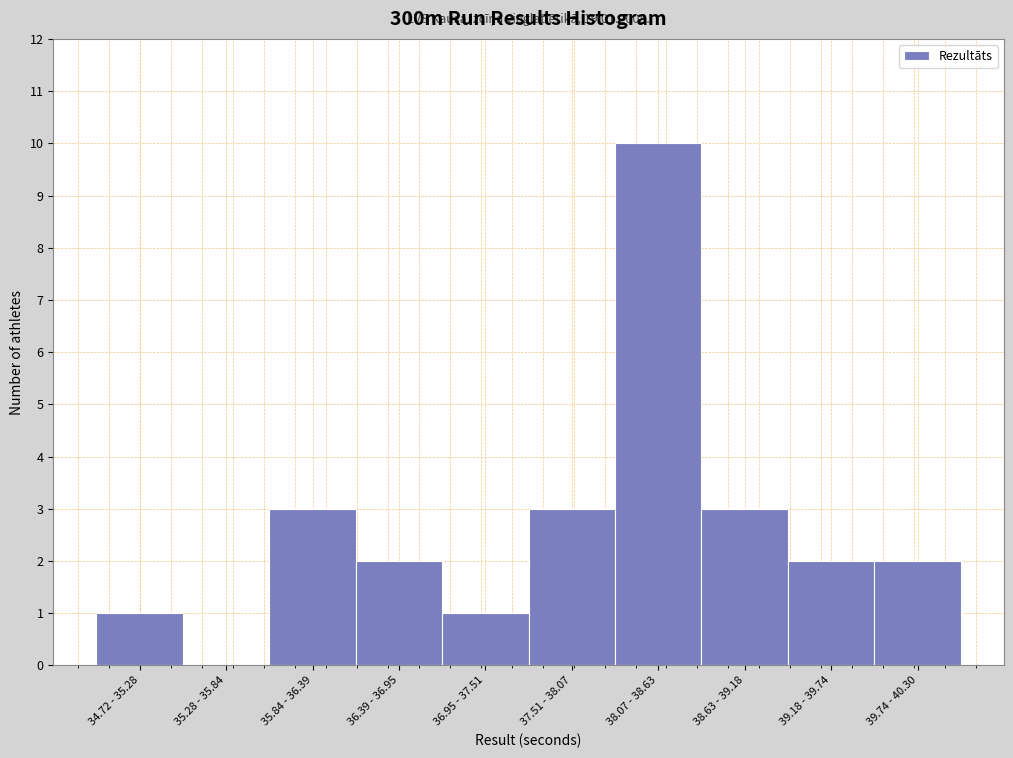

Reading right to left, transcribe all the data shown in this chart.

39.74 - 40.30=2	39.18 - 39.74=2	38.63 - 39.18=3	38.07 - 38.63=10	37.51 - 38.07=3	36.95 - 37.51=1	36.39 - 36.95=2	35.84 - 36.39=3	35.28 - 35.84=0	34.72 - 35.28=1